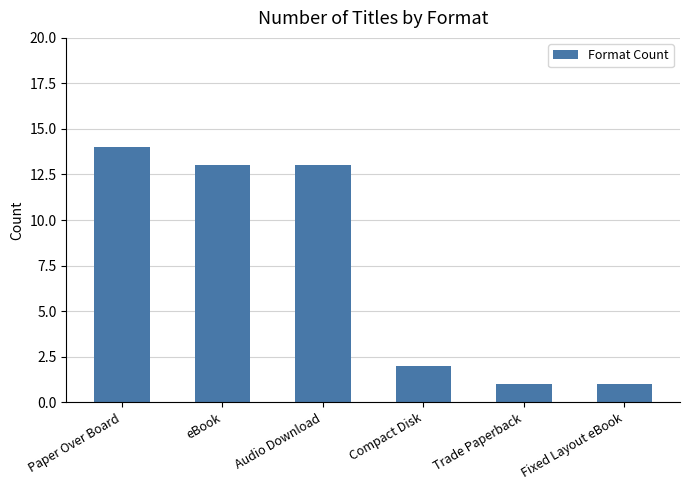

What is the average value?

7